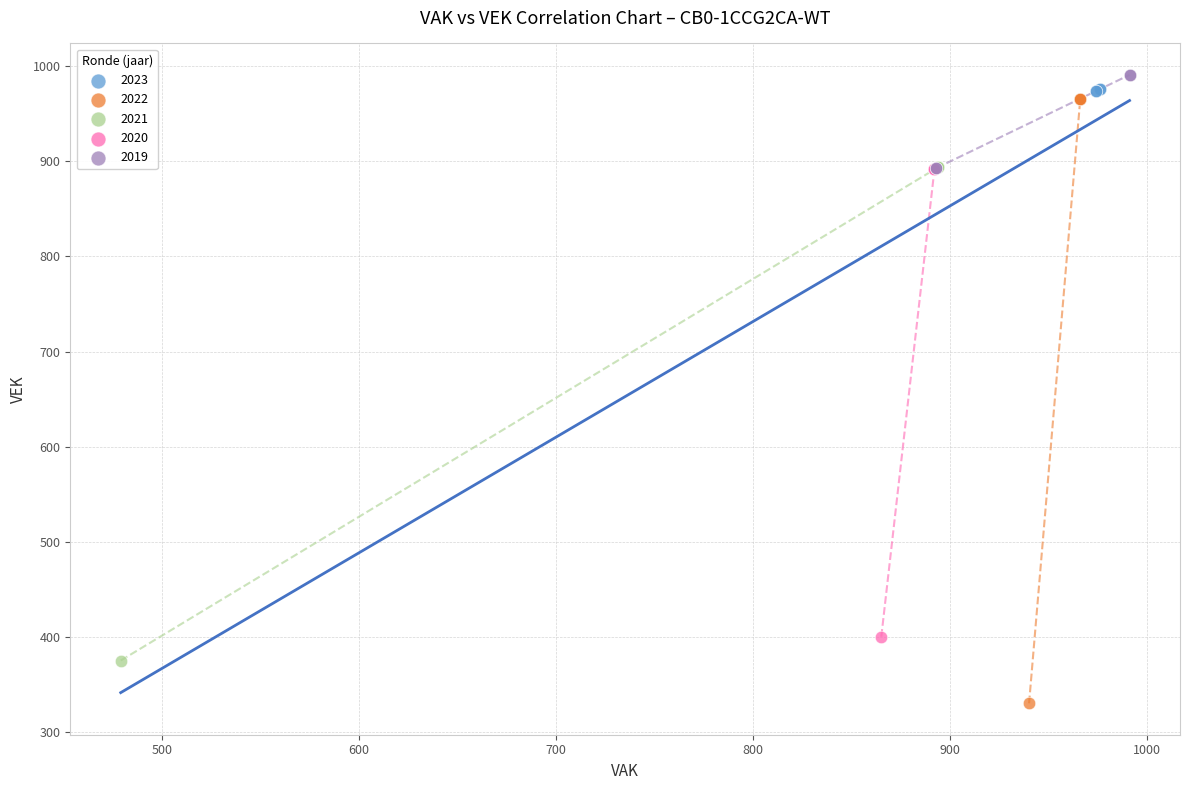

Which series contains the lowest Y value?

2022